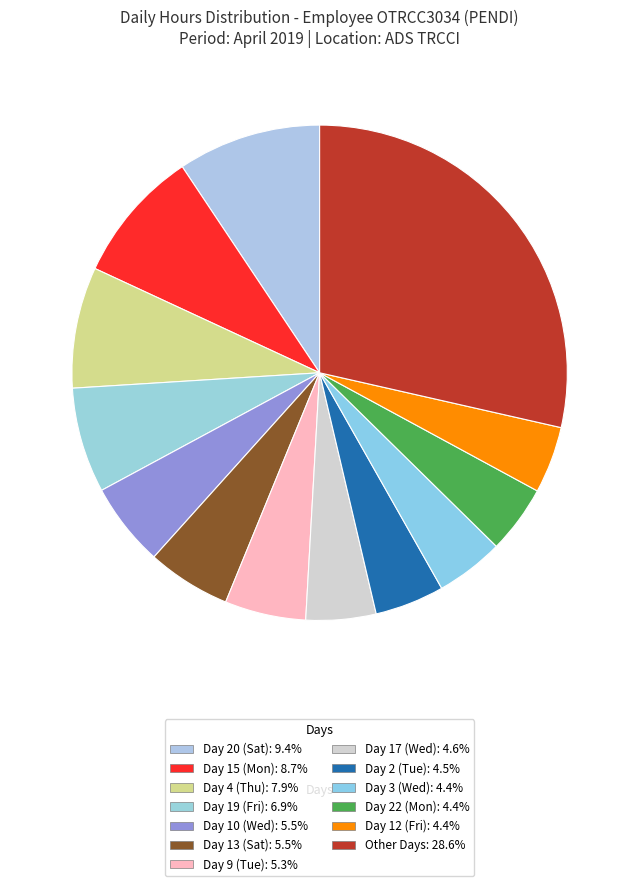

How many slices are in this pie chart?

13